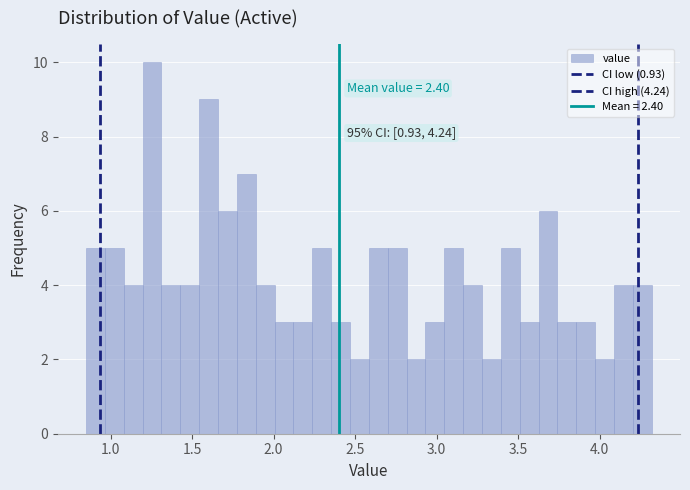

Around what value on the x-axis is the tallest bar? Give the approximate position of its centre, as read against the axis.

1.25